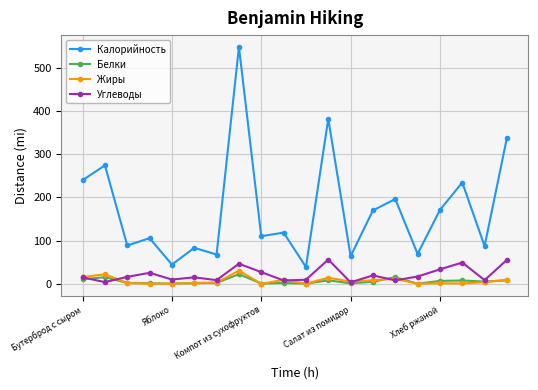

True or false: Белки has more than 2 points higher than both neighbors.

True